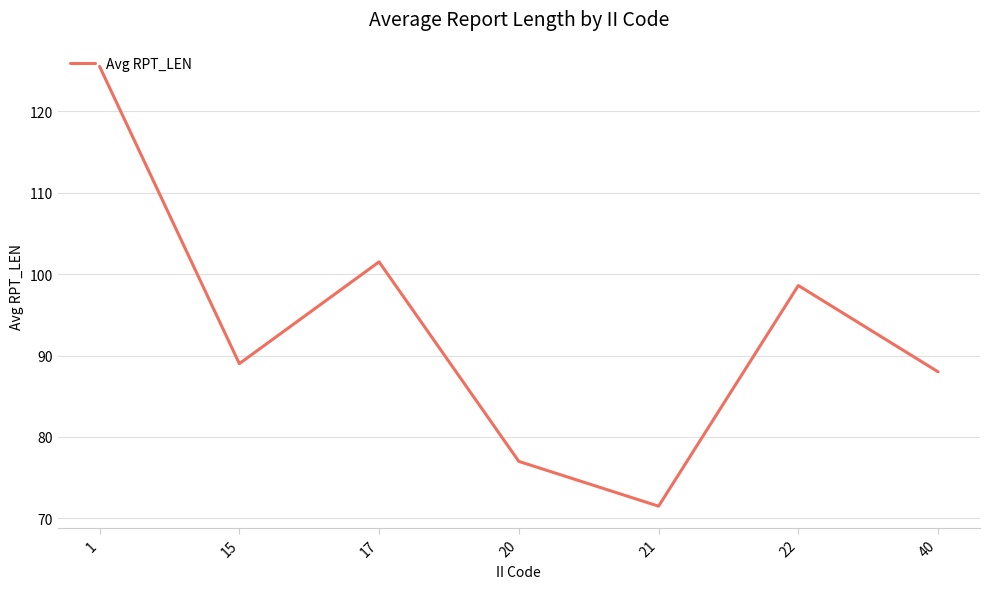

Between 17 and 22, which is larger?

17